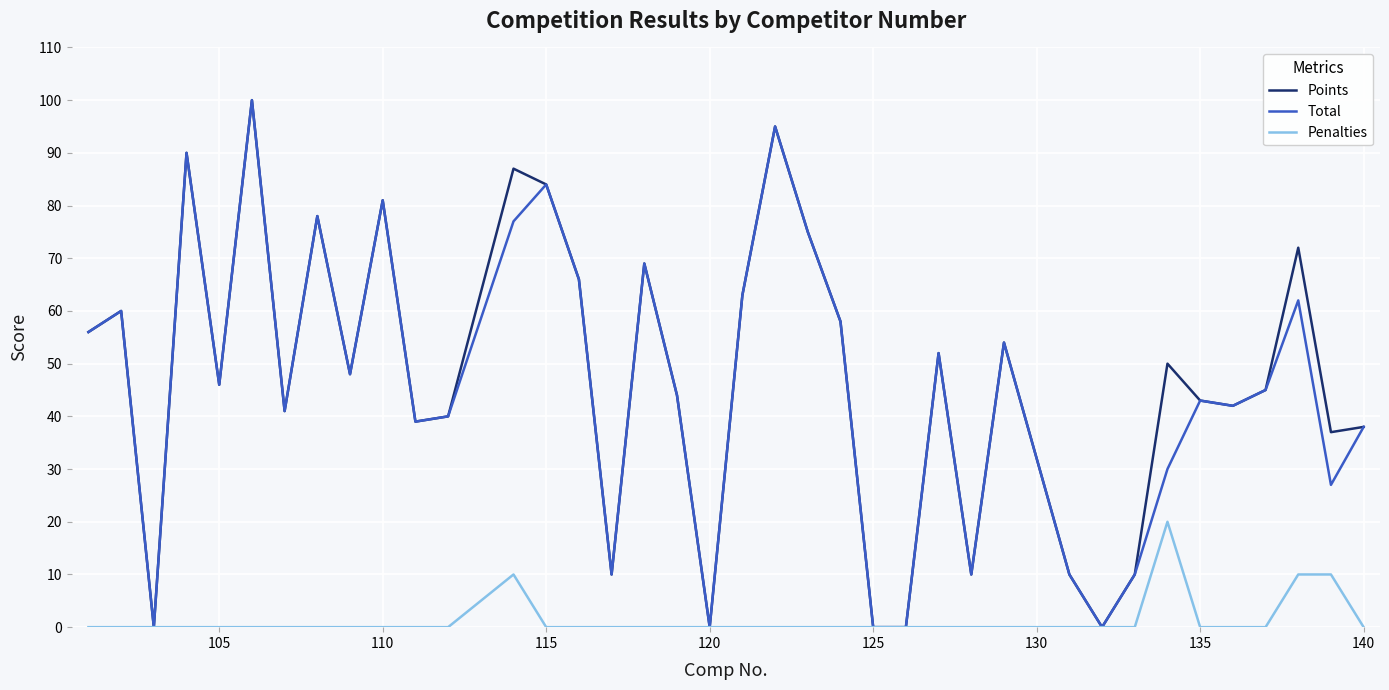

What is the greatest value displayed?

100